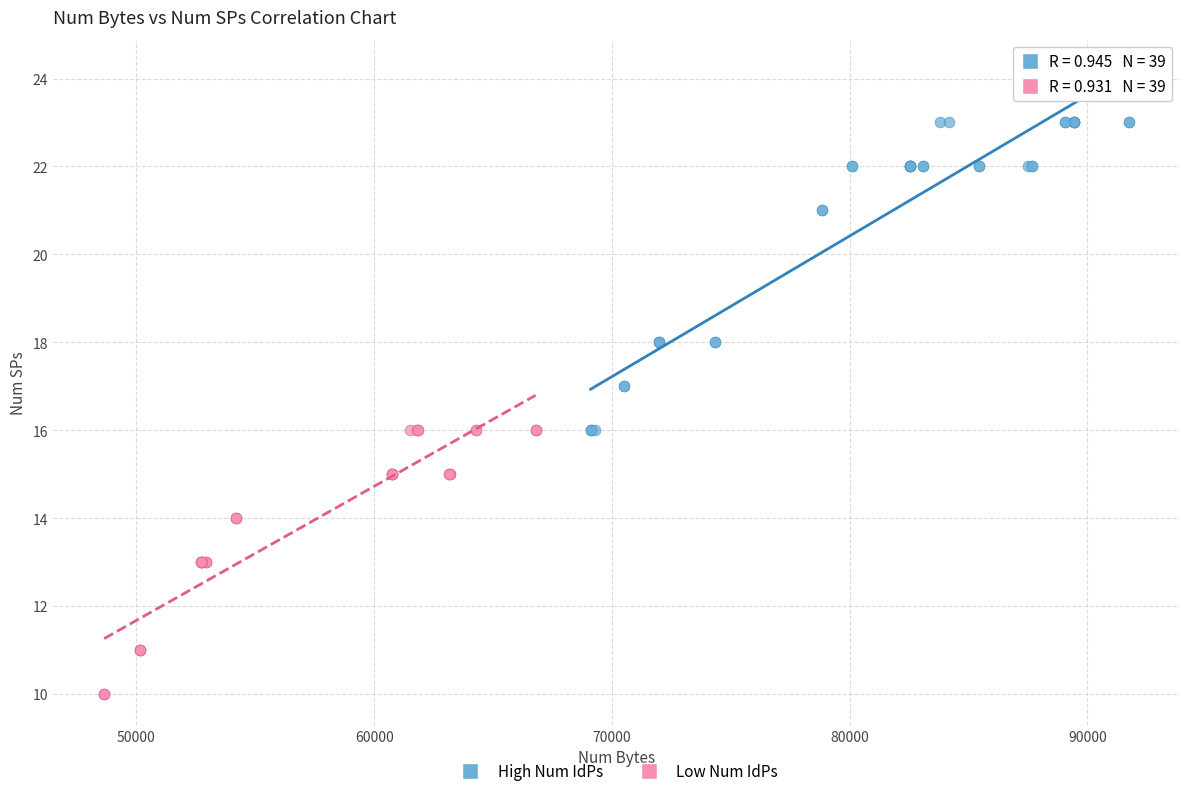

Which series reaches the maximum Y coordinate?

High Num IdPs